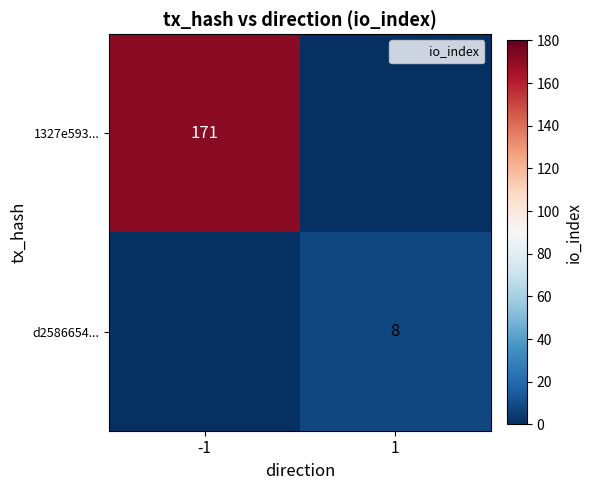

Rank the series at -1 from highest to lowest value.

1327e593..., d2586654...